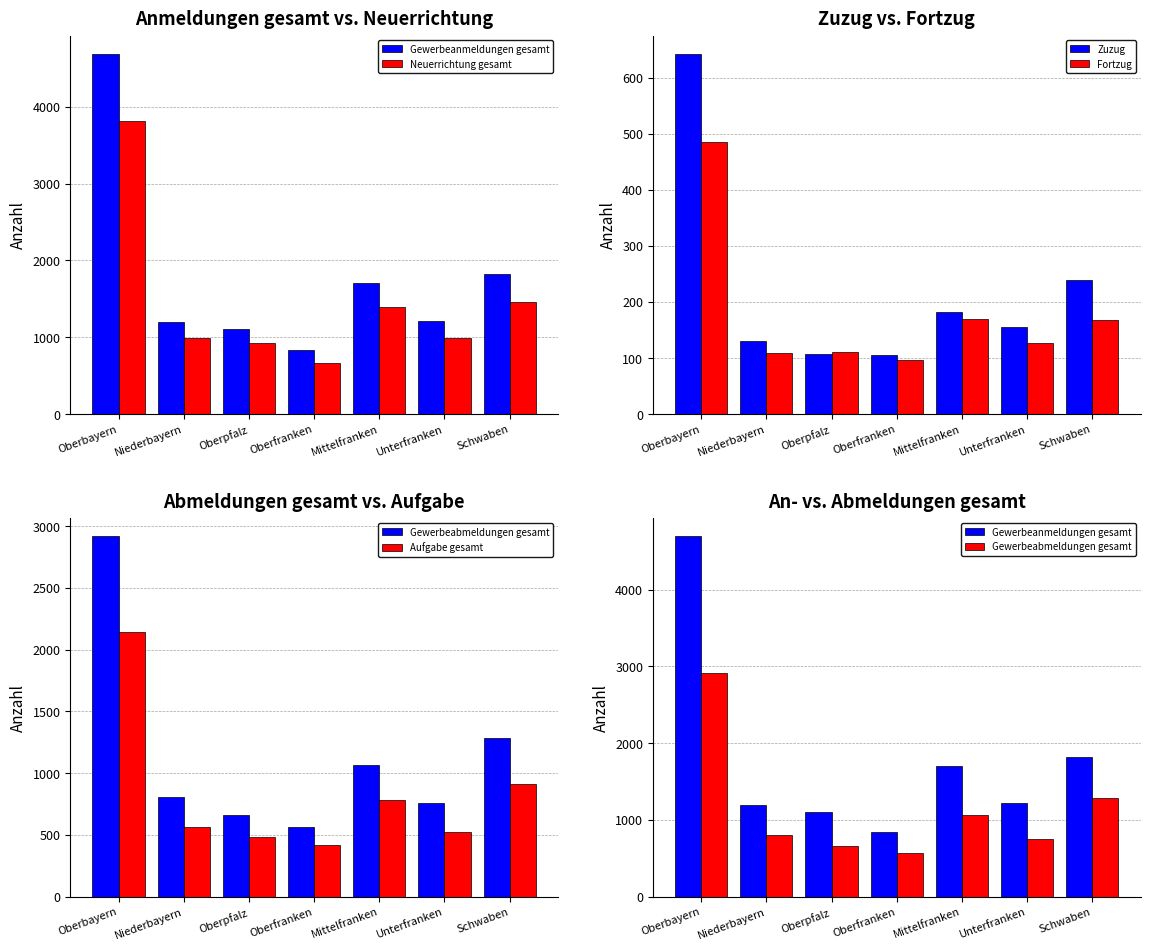

Reading right to left, list all the values displayed in this chart.

Gewerbeanmeldungen gesamt: 1825	1217	1701	836	1104	1194	4695
Neuerrichtung gesamt: 1458	990	1395	665	929	986	3822
Zuzug: 239	156	182	105	107	131	643
Fortzug: 167	126	169	96	110	108	485
Gewerbeabmeldungen gesamt: 1282	755	1067	562	664	803	2918
Aufgabe gesamt: 913	527	783	419	485	562	2139